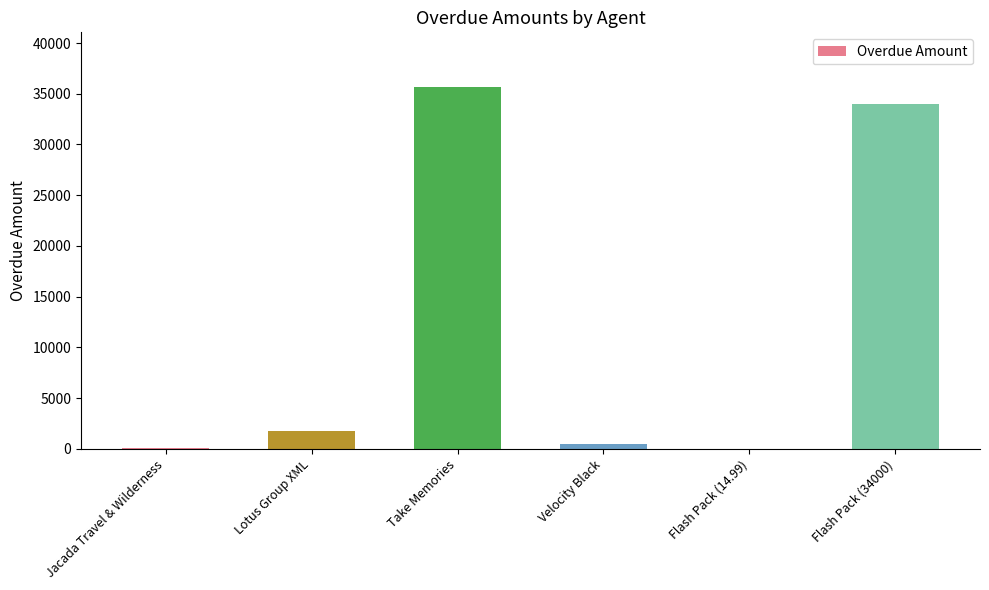

What is the sum of the values at Lotus Group XML and Velocity Black?

2265.0